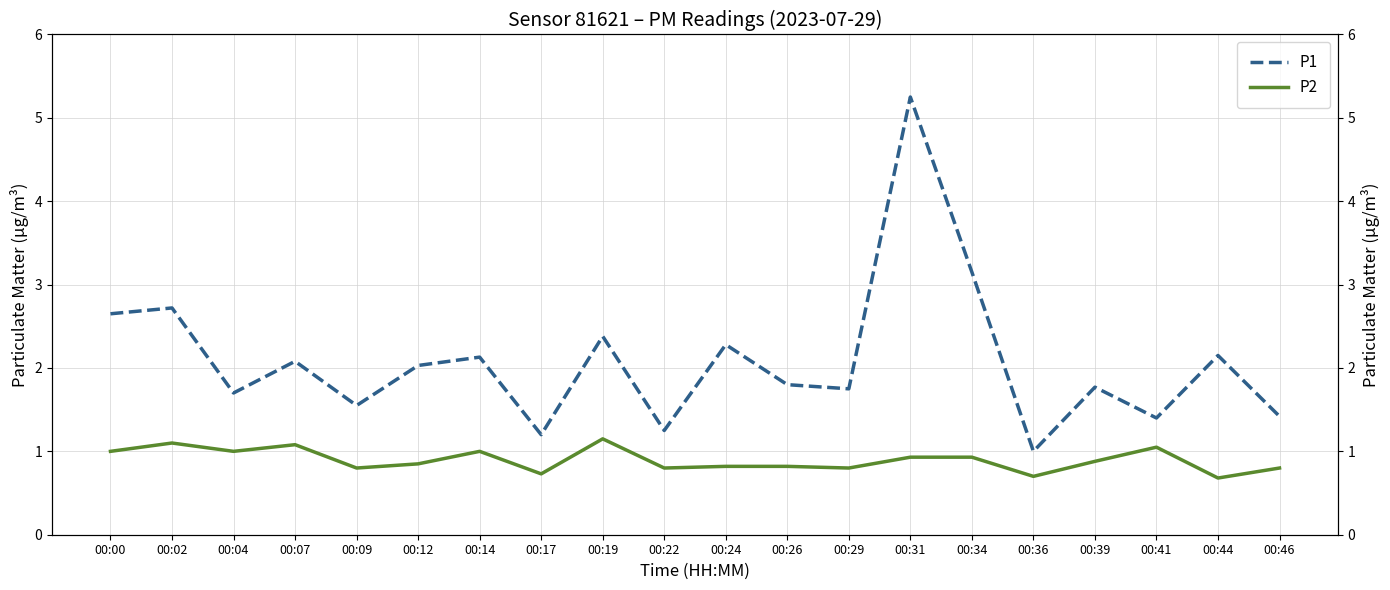

What is the spread (max minus min) of values at 00:29?

0.9